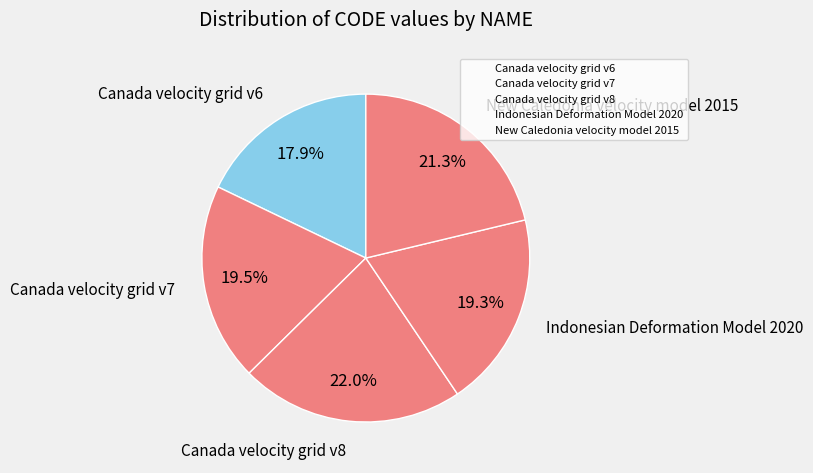

To the nearest percent, what percentage of the pie is Canada velocity grid v6?

18%